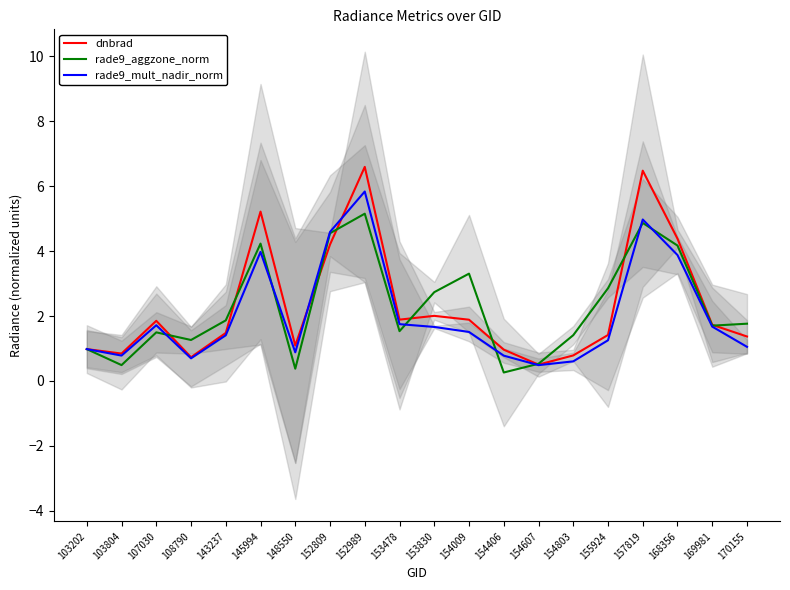

What is the difference between the rade9_aggzone_norm values at 145994 and 155924?

1.4